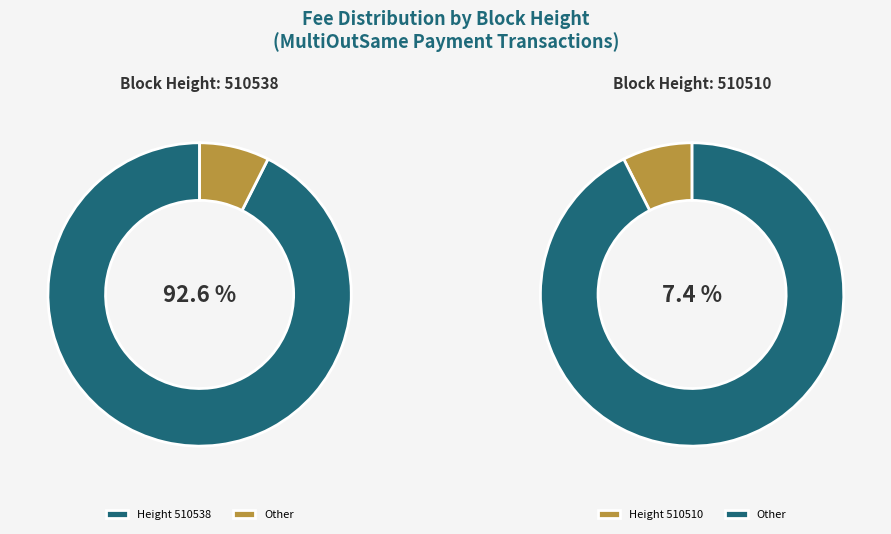

To the nearest percent, what is the difference between the largest and smallest slice percentages?

85%